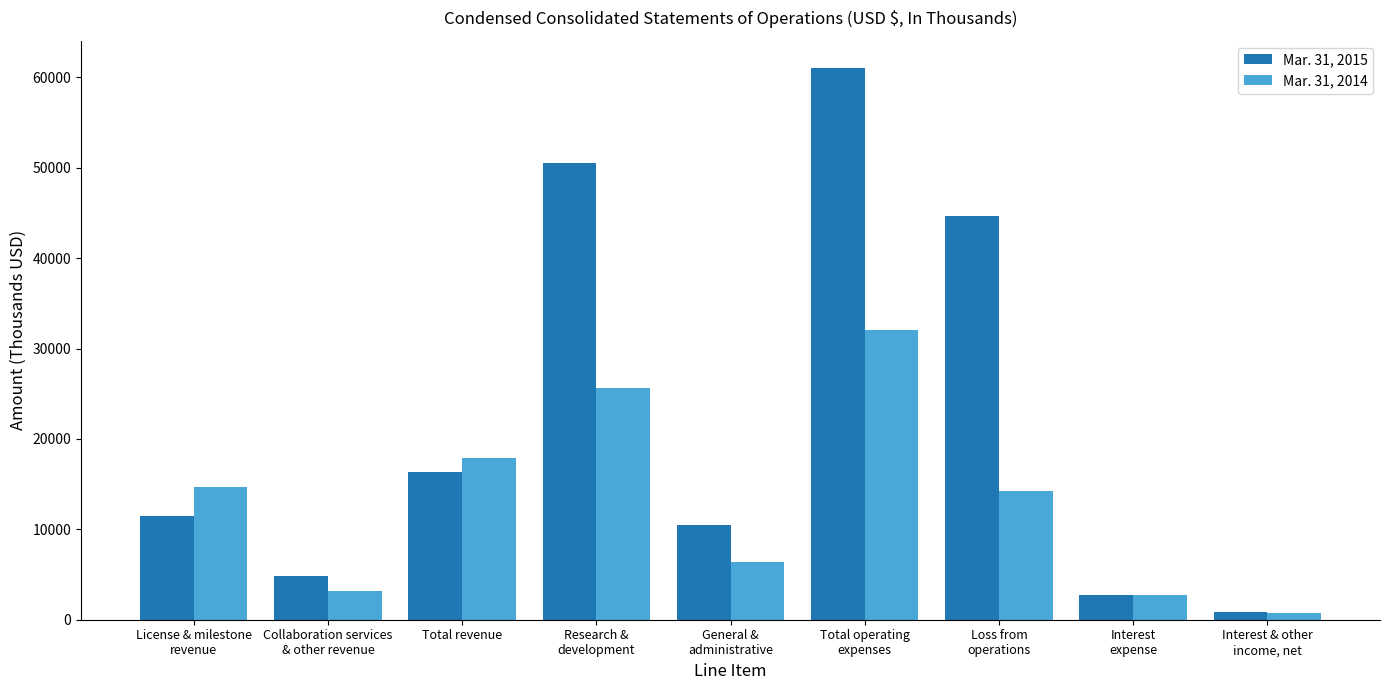

At which category does the chart reach its minimum across all series?

Interest & other
income, net